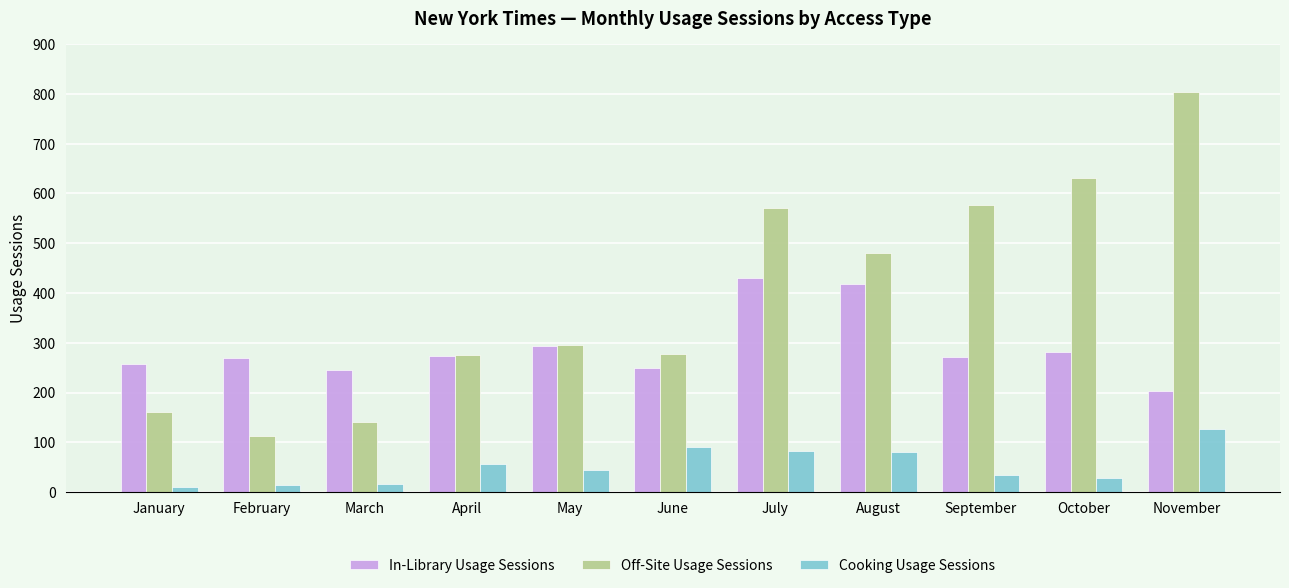

At which label is Off-Site Usage Sessions closest to 457?

August